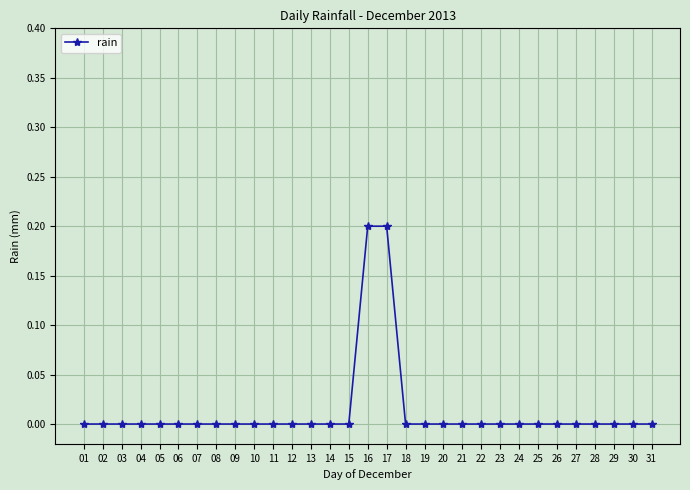

Between 17 and 30, which is larger?

17